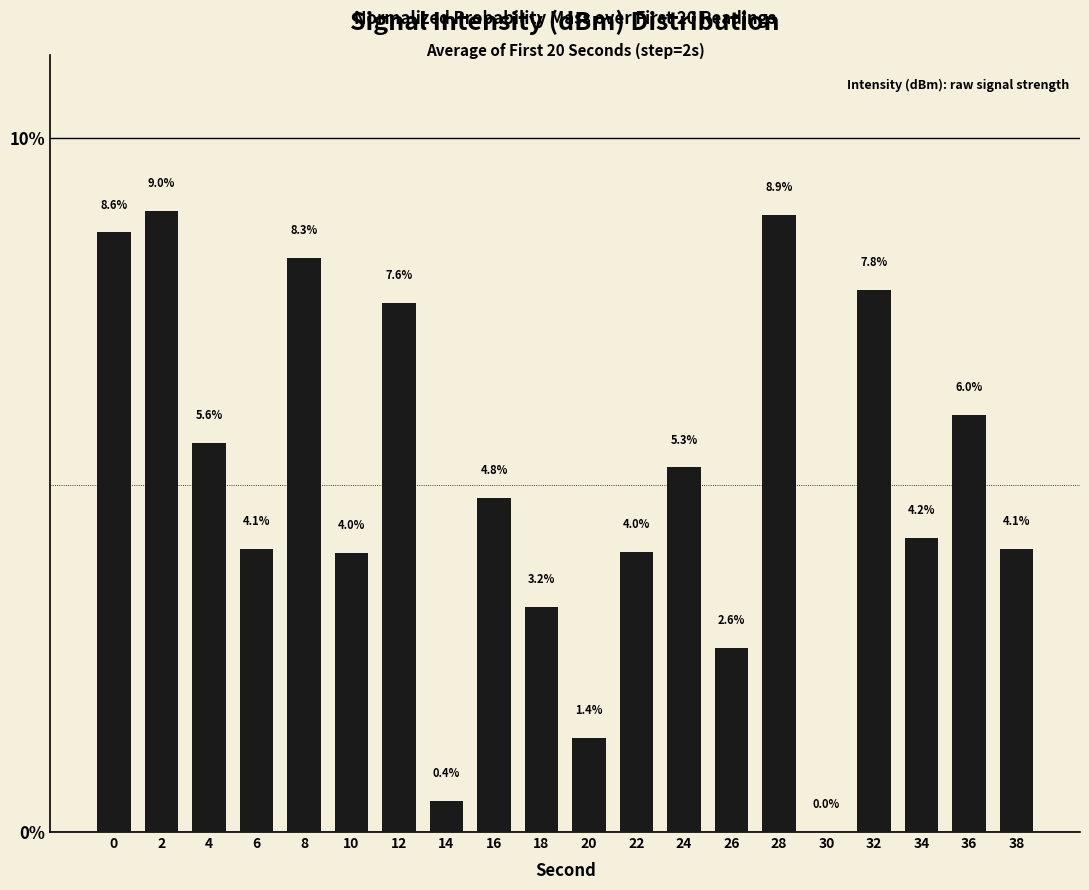

True or false: the data shows 3.0 at 12.

False